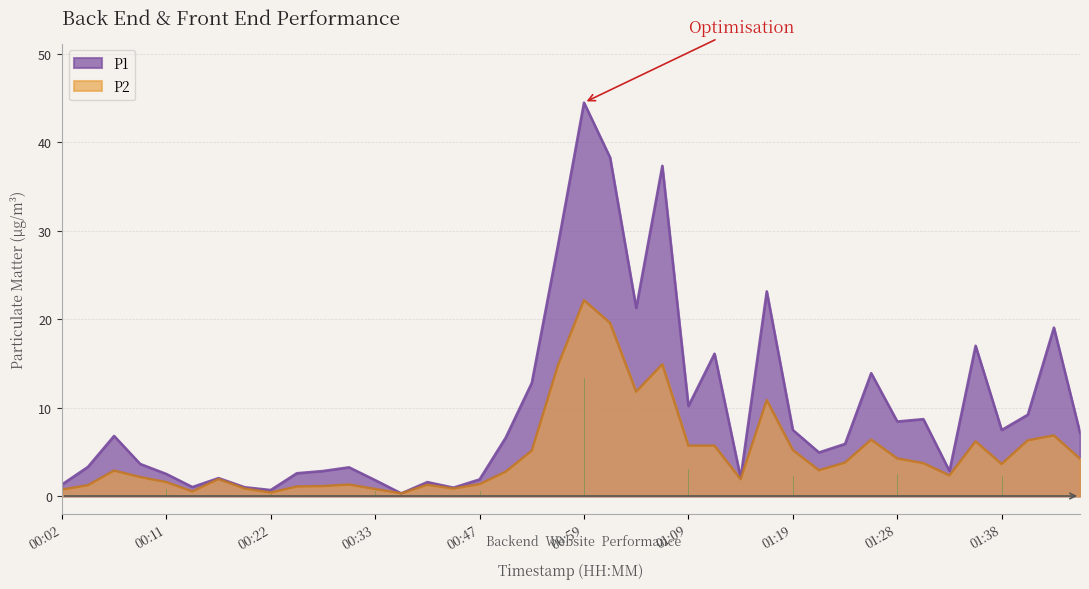

What is the approximate value of P2 at 01:11?

5.7